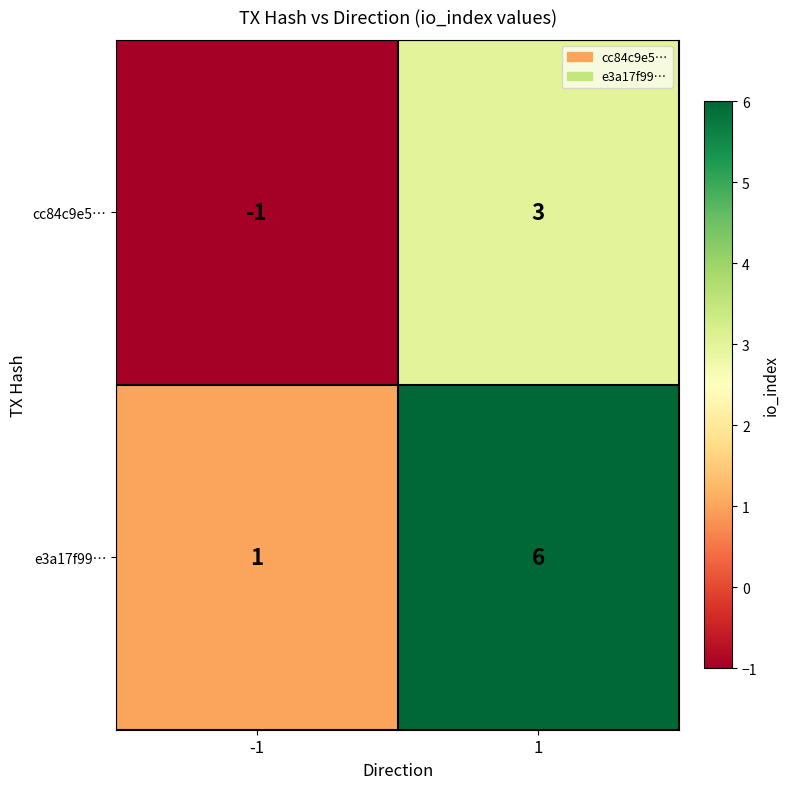

Reading left to right, extract all data points from this chart.

cc84c9e5…: -1=-1	1=3
e3a17f99…: -1=1	1=6